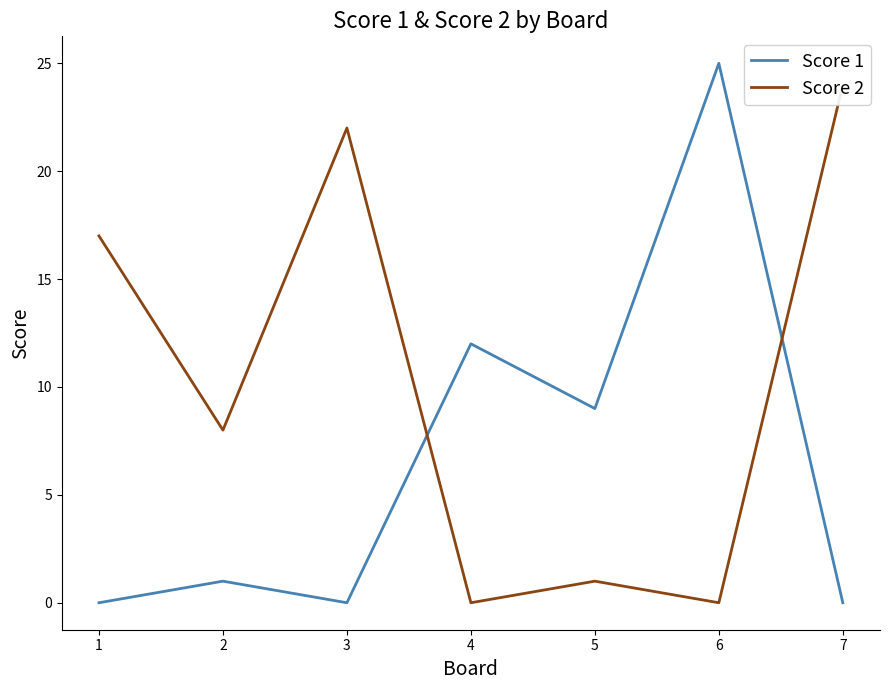

In Score 1, how many points are higher than both neighbors (excluding endpoints)?

3